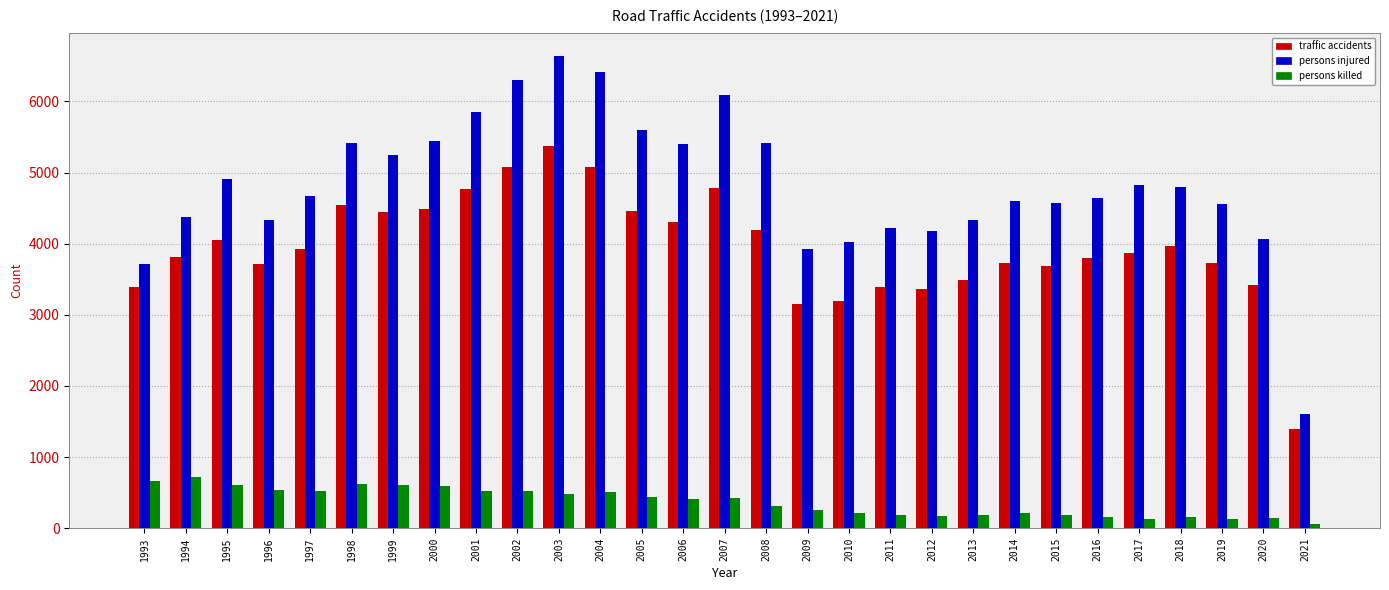

At 2019, list the series in order from largest to smallest.

persons injured, traffic accidents, persons killed